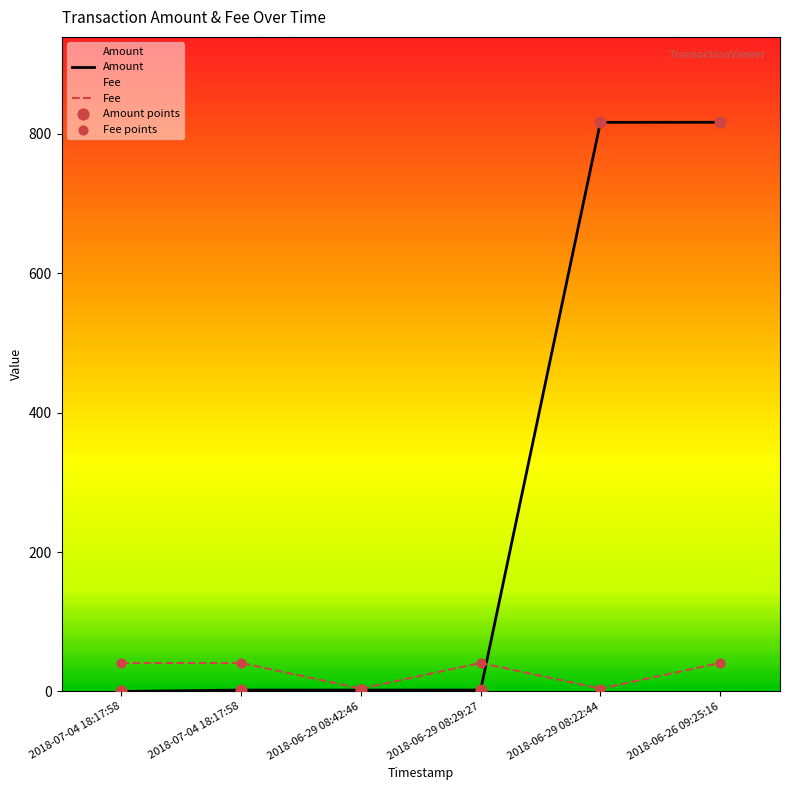

Which series has the widest spread of Y values?

Amount